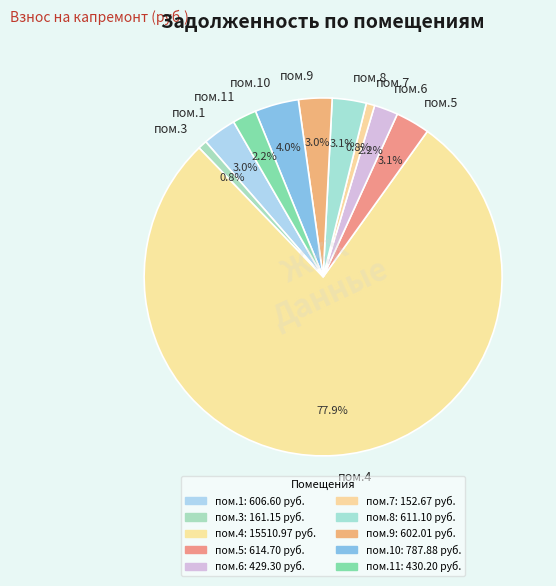

Between пом.5 and пом.7, which is larger?

пом.5